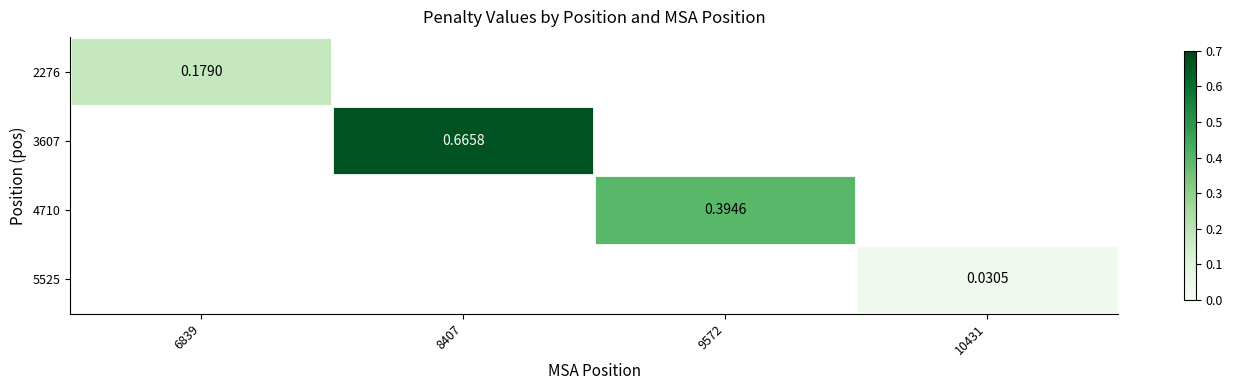

How many series are shown in this chart?

4